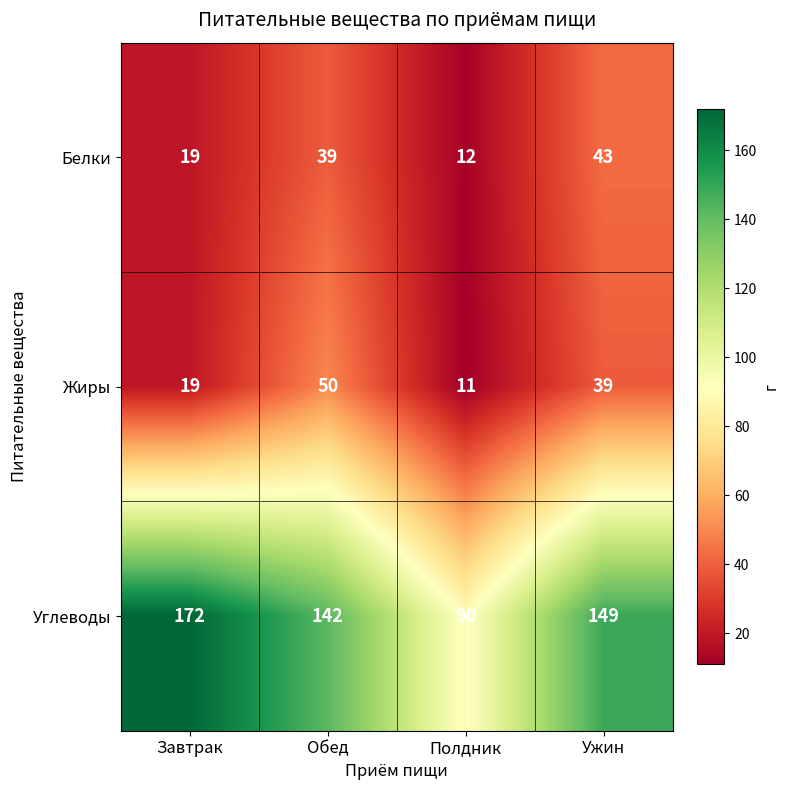

True or false: Углеводы has a value of 112 at Завтрак.

False